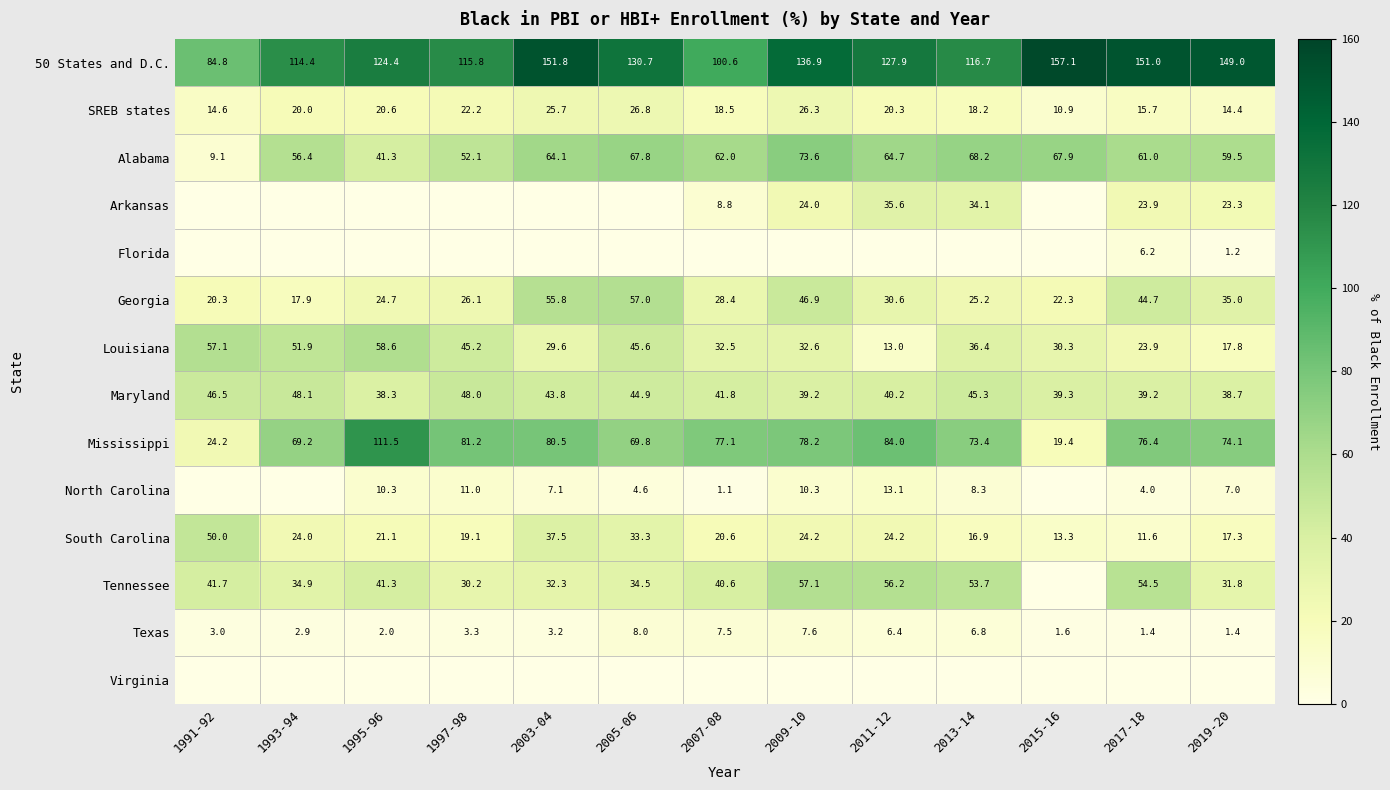

Between 1997-98 and 2011-12, which is larger?

2011-12